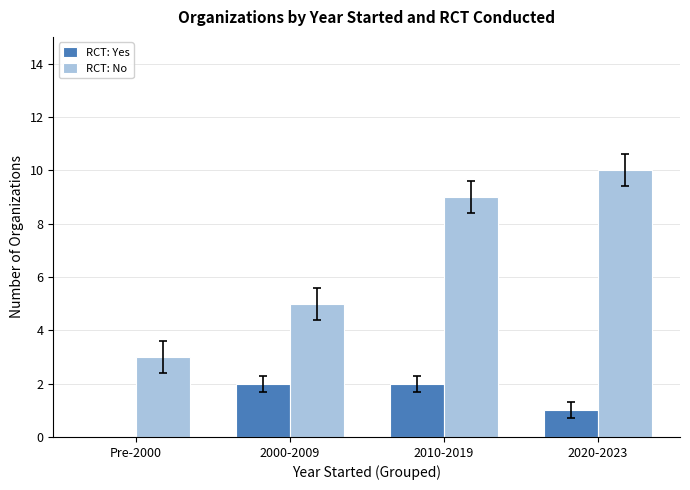

Which series has the widest spread of values?

RCT: No